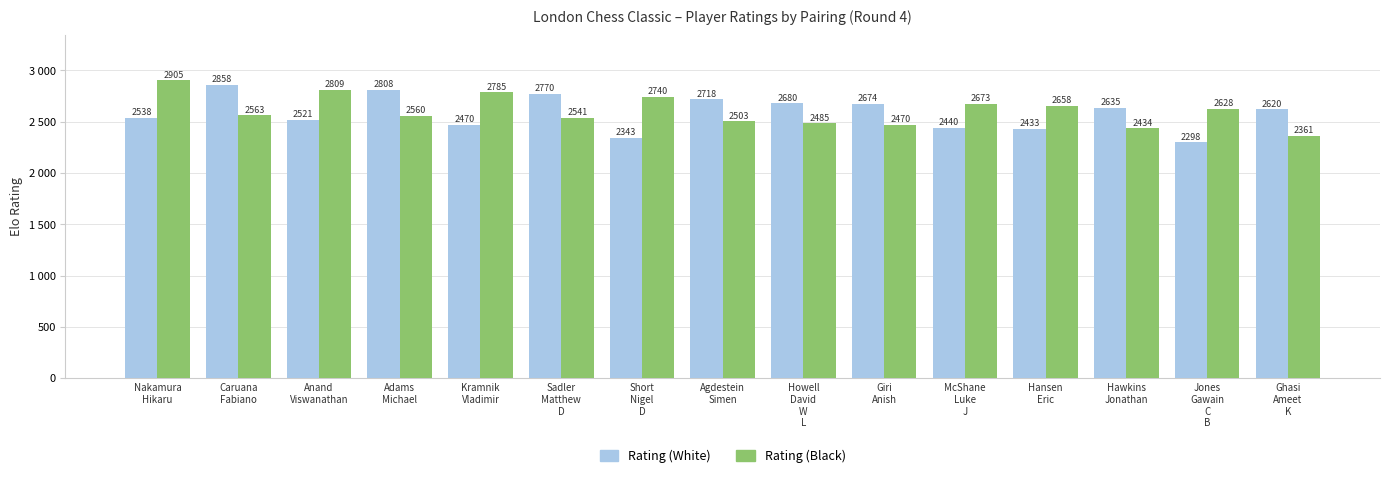

Rank the series at McShane
Luke
J from highest to lowest value.

Rating (Black), Rating (White)